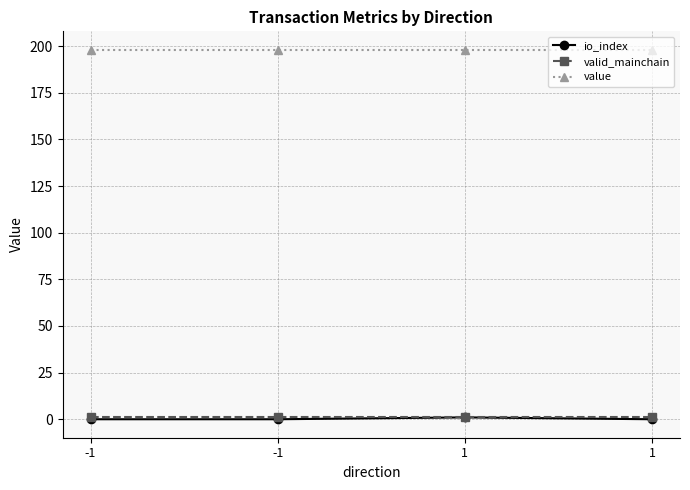

What are all the series names shown in the legend?

io_index, valid_mainchain, value